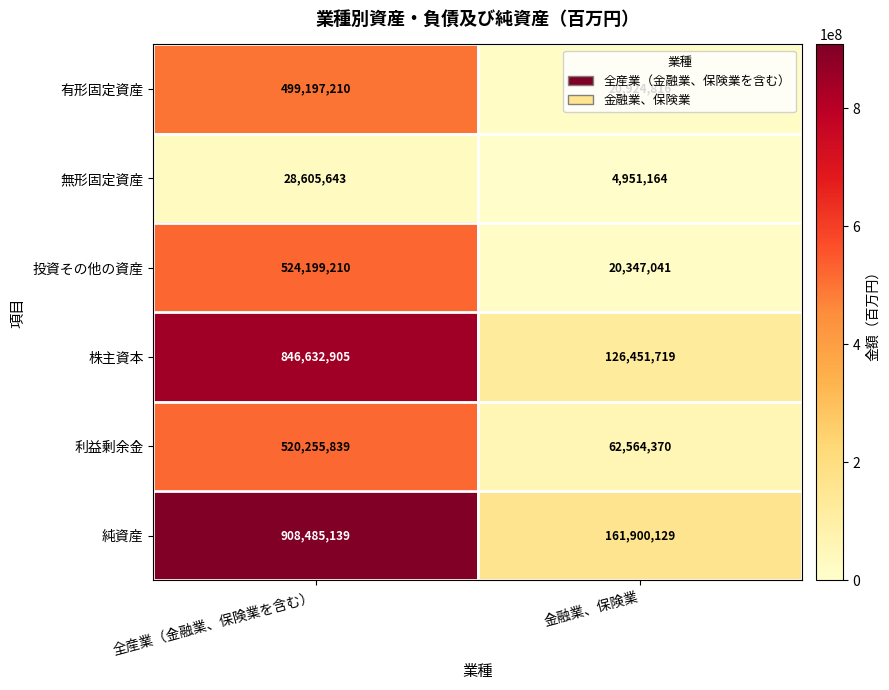

At which category does the chart reach its peak across all series?

全産業（金融業、保険業を含む）